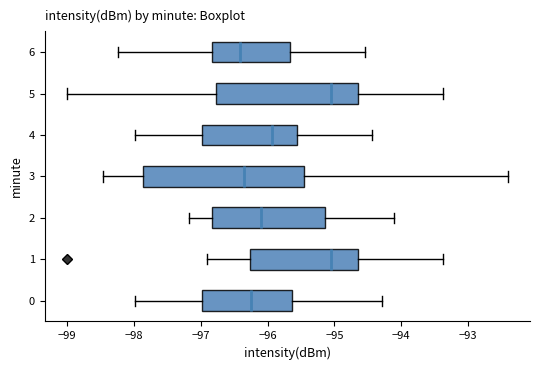

Which box is the widest, from its left edge to its right edge?

3